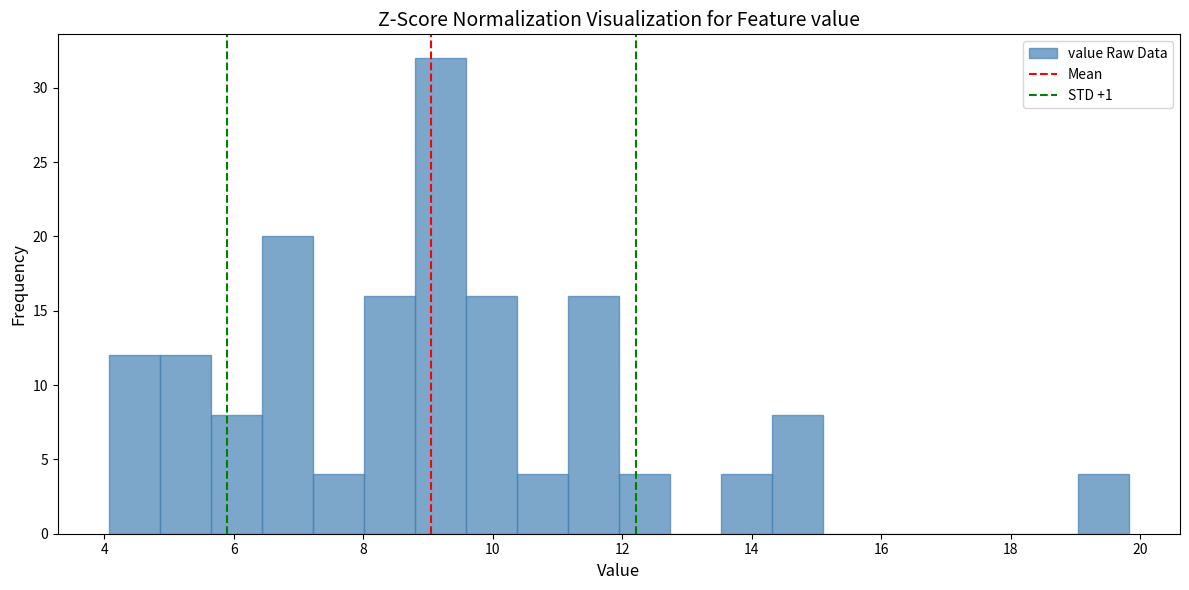

Read against the x-axis, roughly where is the centre of the tallest bar?

9.2